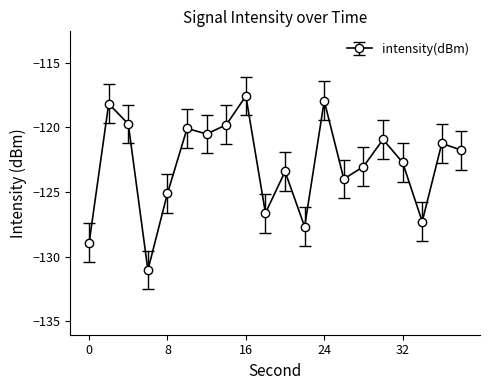

What is the smallest value displayed?

-131.0